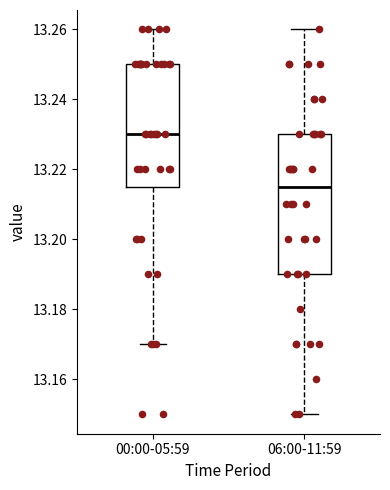

Which box's median line is the highest?

00:00-05:59